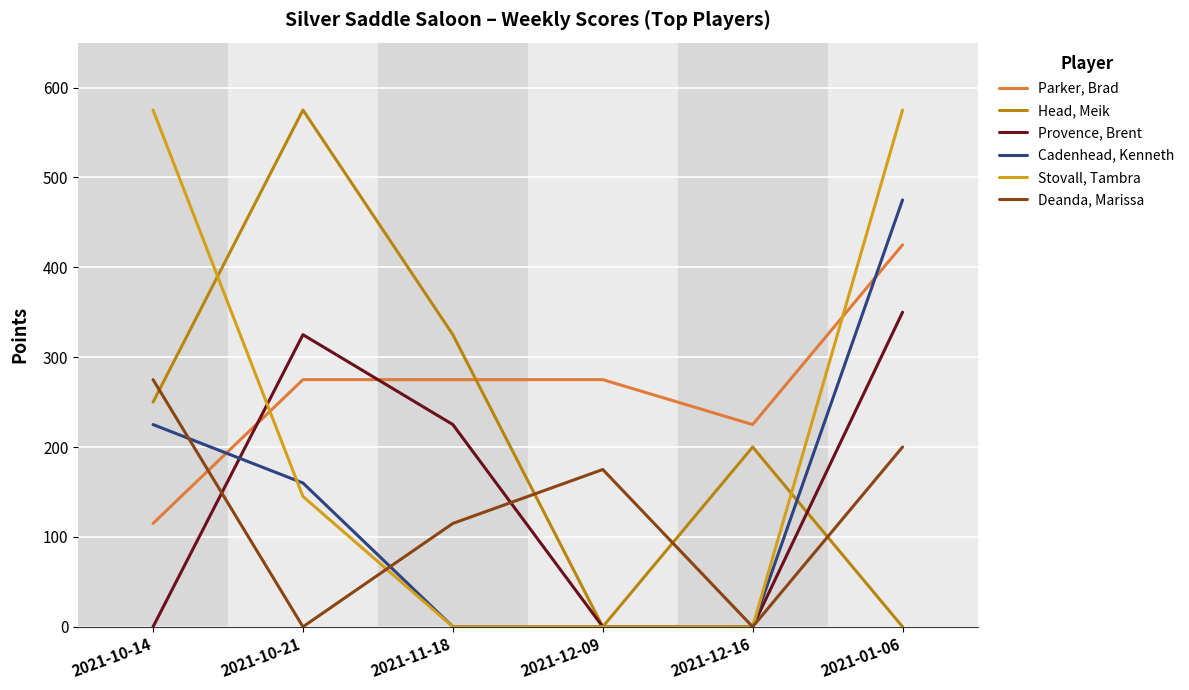

What is the difference between the maximum and minimum values in the Stovall, Tambra series?

575